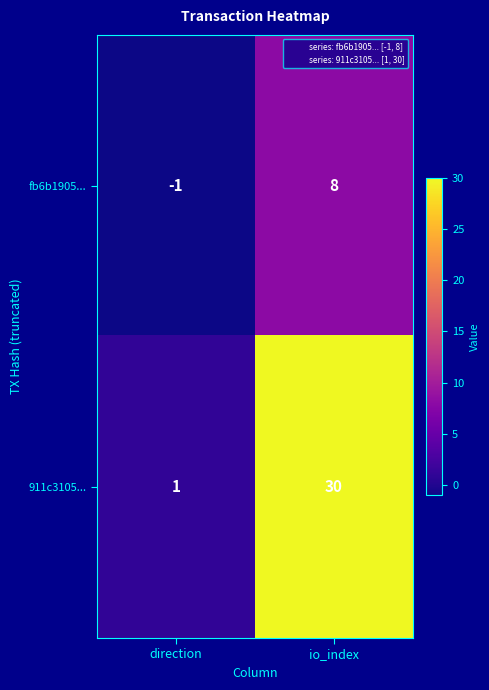

What is the sum of all fb6b1905... values?

7